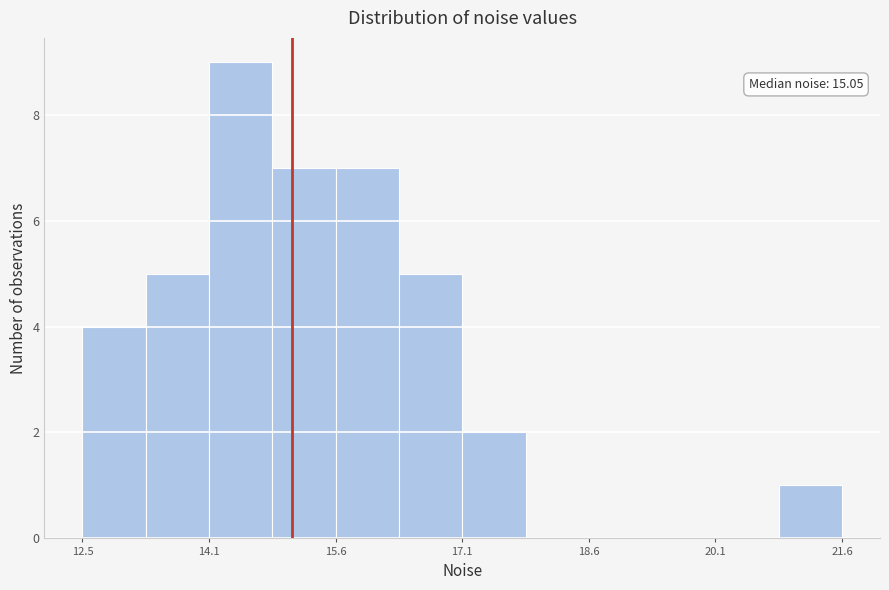

Around what value on the x-axis is the tallest bar? Give the approximate position of its centre, as read against the axis.

14.4